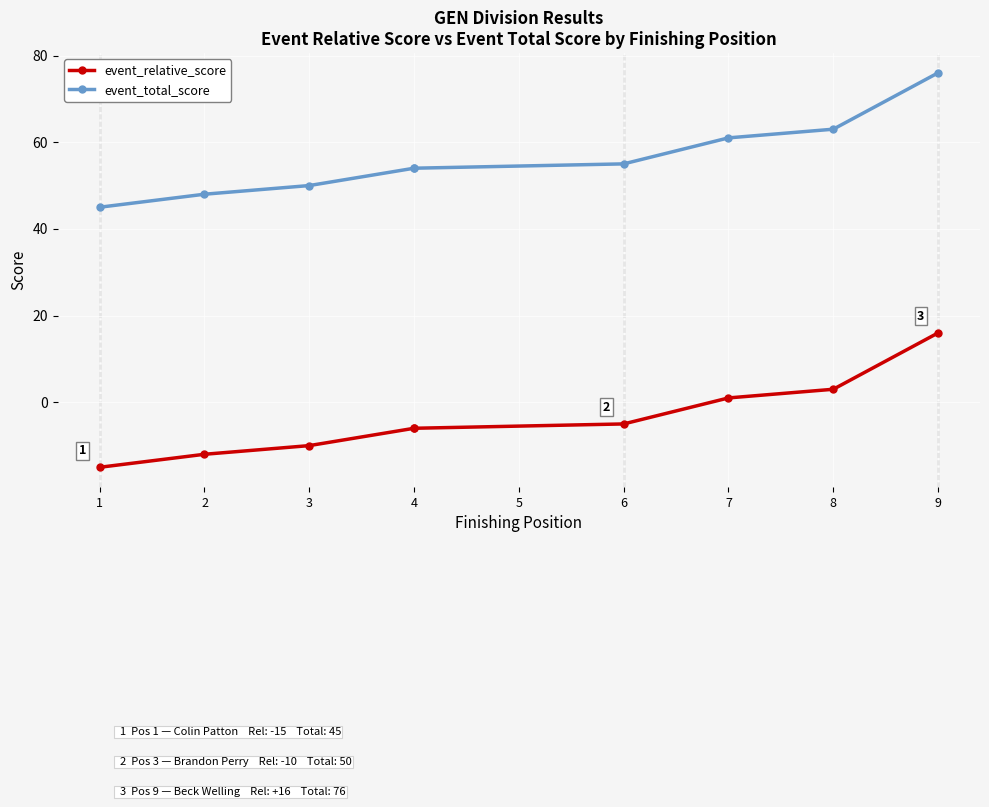

At which label does event_total_score first exceed 54?

6